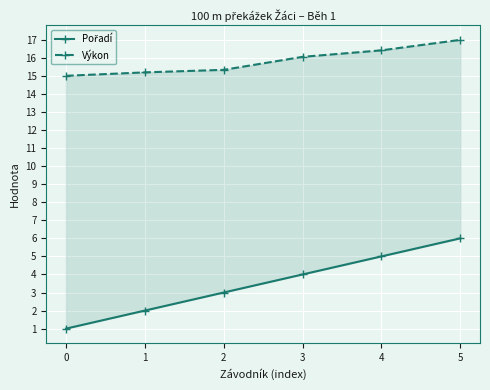

True or false: Pořadí has more than 1 interior local peaks.

False